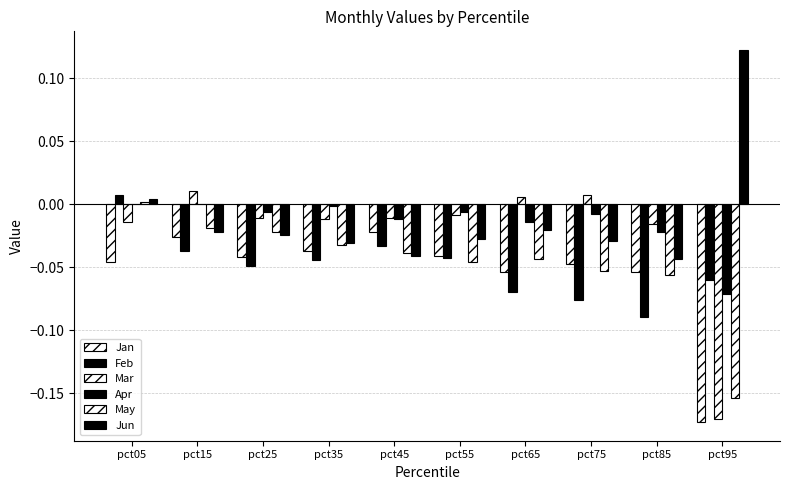

How many groups of bars are there?

10